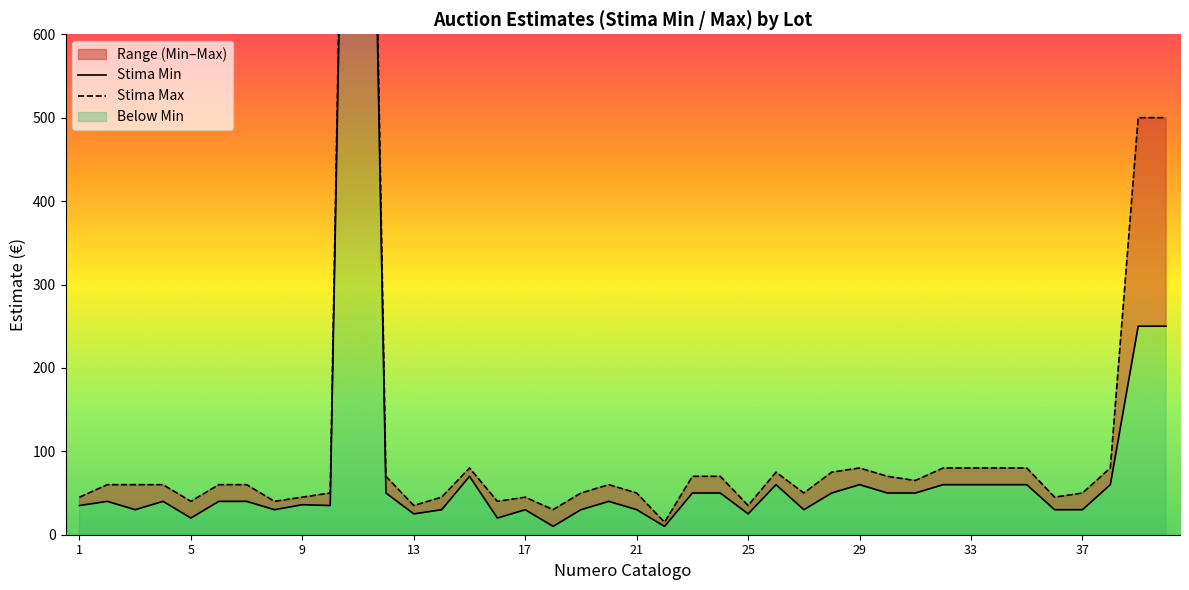

Reading right to left, what are all the values shown in this chart?

Stima Min: 40=250	39=250	38=60	37=30	36=30	35=60	34=60	33=60	32=60	31=50	30=50	29=60	28=50	27=30	26=60	25=25	24=50	23=50	22=10	21=30	20=40	19=30	18=10	17=30	16=20	15=70	14=30	13=25	12=50	11=1840	10=35	9=36	8=30	7=40	6=40	5=20	4=40	3=30	2=40	1=35
Stima Max: 40=500	39=500	38=80	37=50	36=45	35=80	34=80	33=80	32=80	31=65	30=70	29=80	28=75	27=50	26=75	25=35	24=70	23=70	22=15	21=50	20=60	19=50	18=30	17=45	16=40	15=80	14=45	13=35	12=70	11=1900	10=50	9=45	8=40	7=60	6=60	5=40	4=60	3=60	2=60	1=45